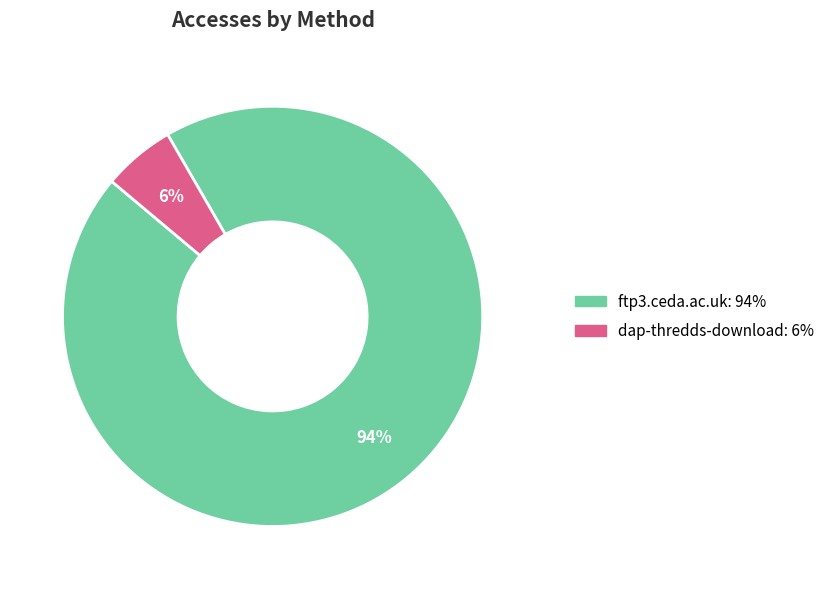

Which has a higher value, dap-thredds-download or ftp3.ceda.ac.uk?

ftp3.ceda.ac.uk